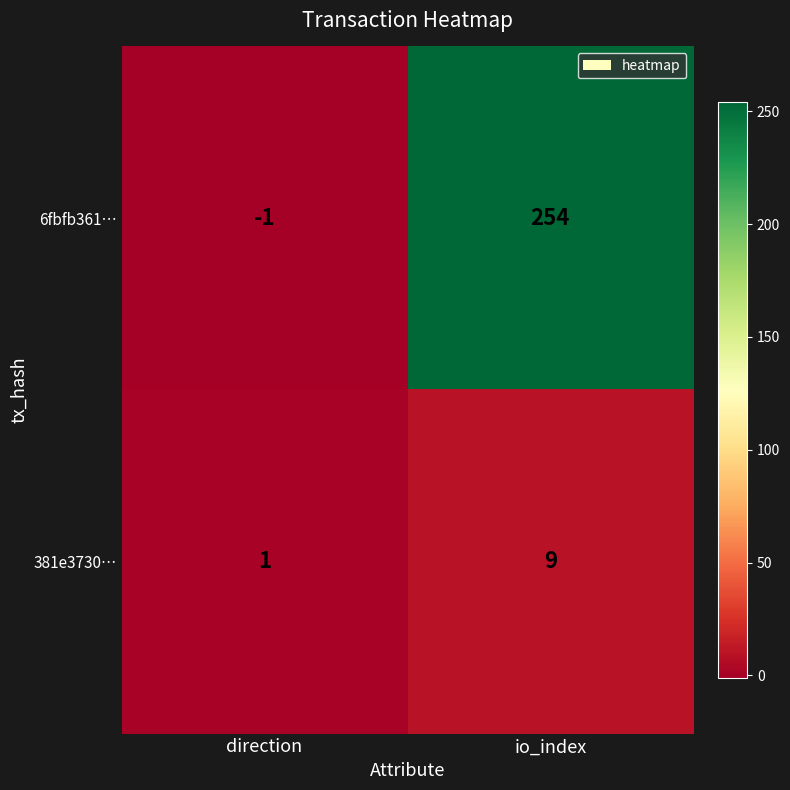

What is the sum of the 6fbfb361… values at io_index and direction?

253